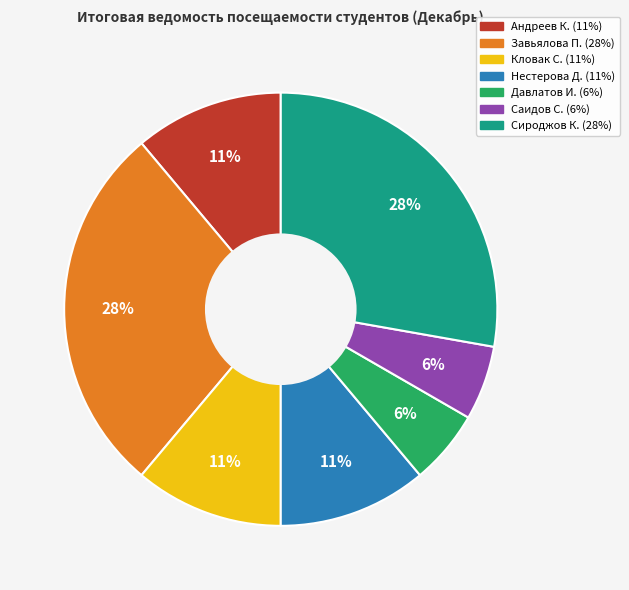

Approximately how many times larger is the value at Давлатов И. compared to Андреев К.?

0.5